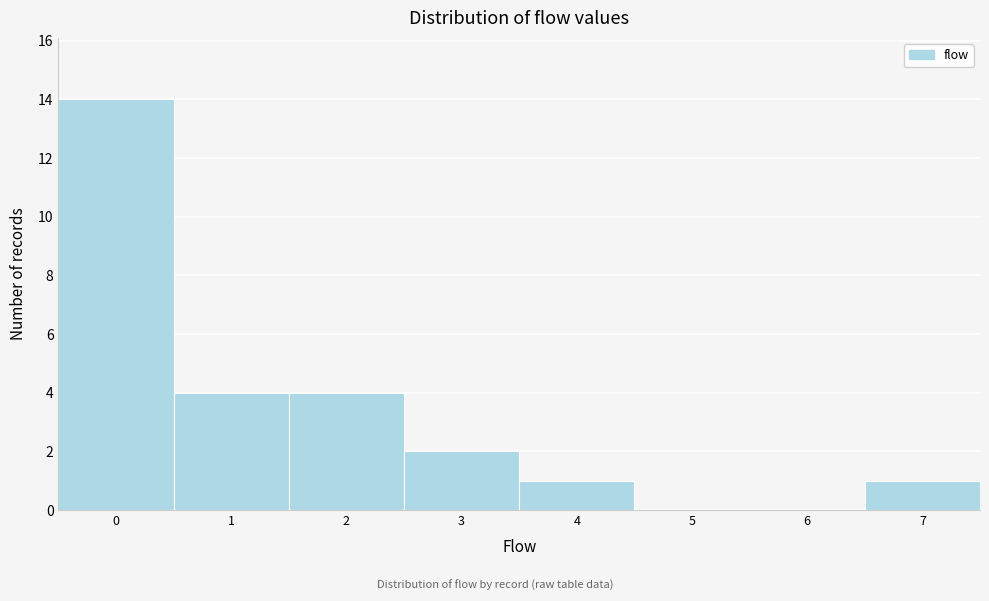

Reading left to right, transcribe this chart: for each bar, give the range it covers on the x-axis and its height. The values are not printed on the chart, so give them approximately, as read against the axis.

-0.5 to 0.5: 14
0.5 to 1.5: 4
1.5 to 2.5: 4
2.5 to 3.5: 2
3.5 to 4.5: 1
4.5 to 5.5: 0
5.5 to 6.5: 0
6.5 to 7.5: 1